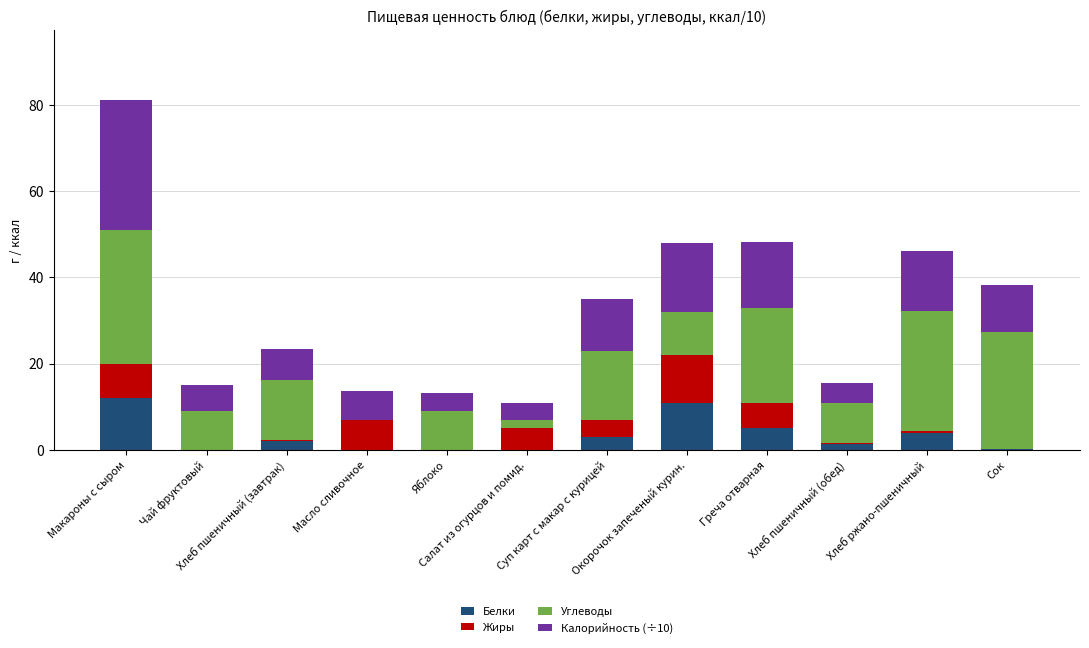

What is the highest value of the Белки series?

12.0